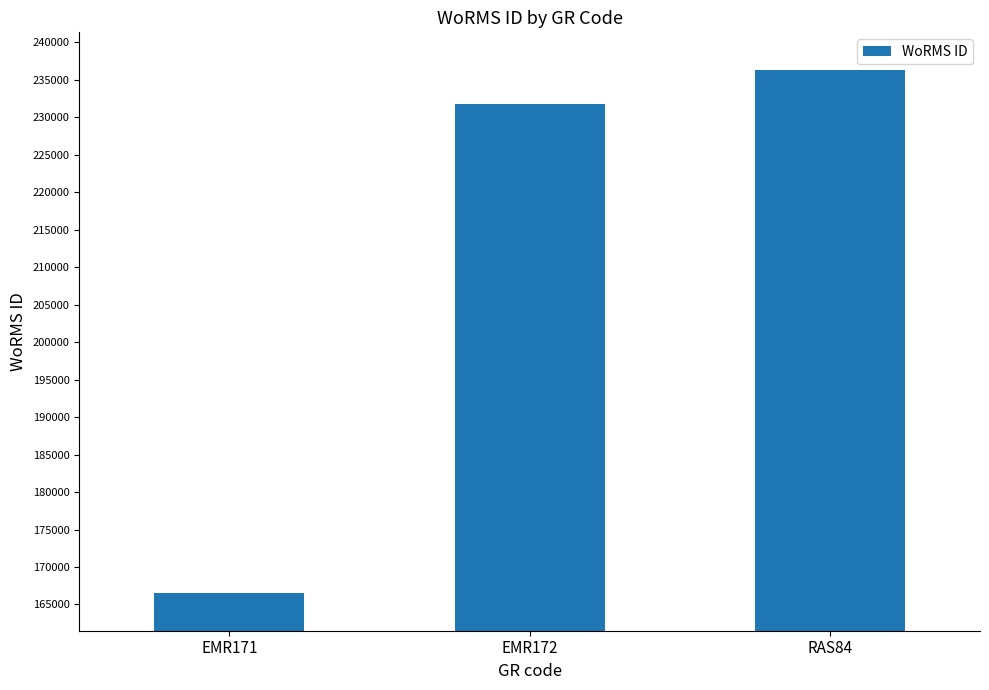

Reading right to left, what are all the values shown in this chart?

236331	231816	166496